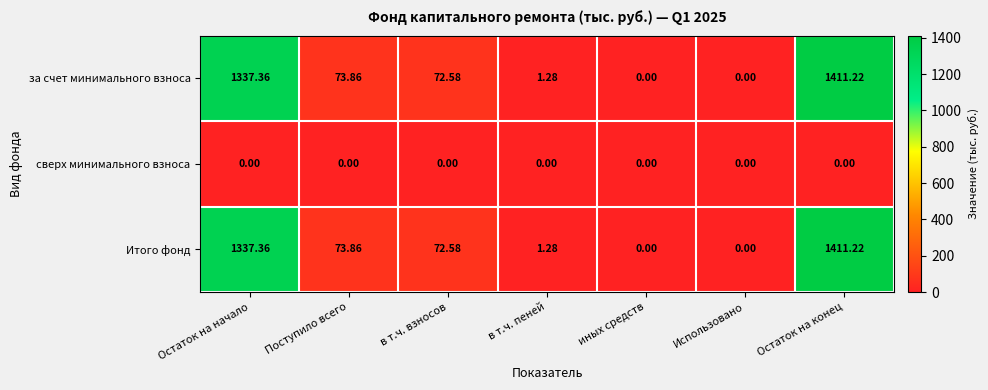

At which category is the sum across all series the highest?

Остаток на конец